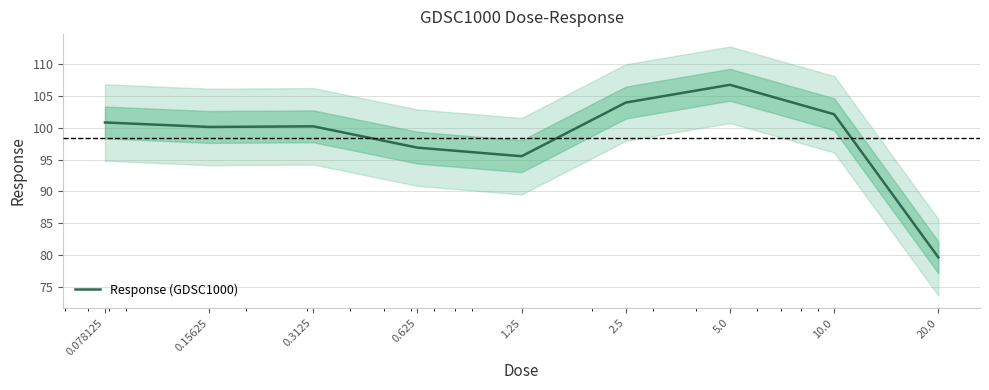

At which category does the chart reach its minimum across all series?

20.0